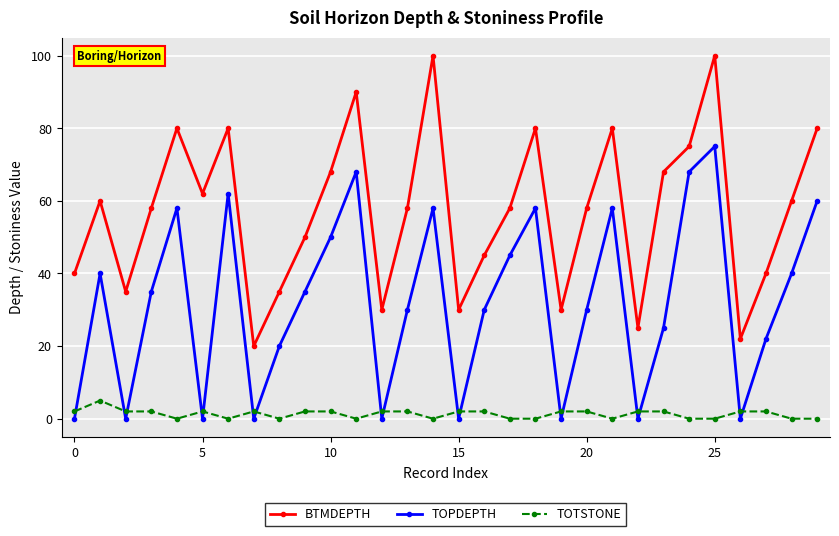

Which series has the largest range (max minus min)?

BTMDEPTH